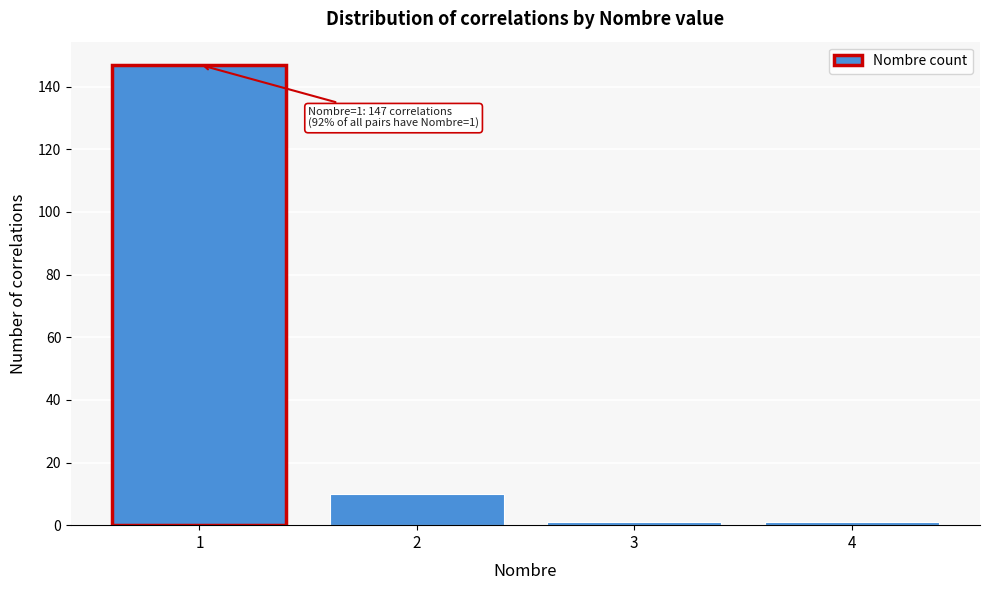

Reading left to right, what are all the values shown in this chart?

1=147	2=10	3=1	4=1